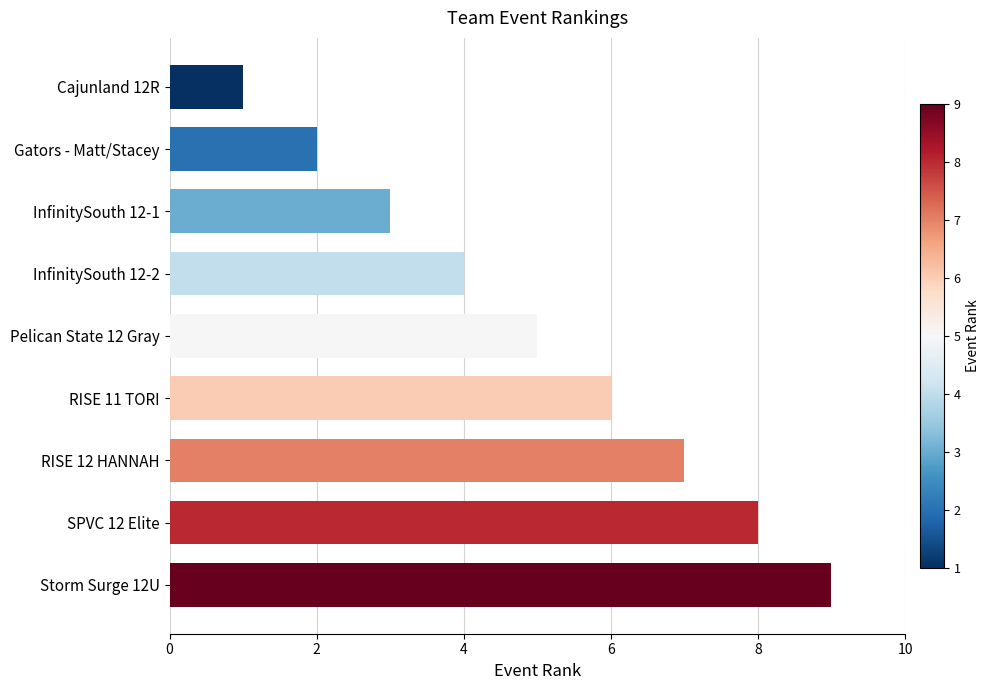

What is the change in value from Gators - Matt/Stacey to SPVC 12 Elite?

+6